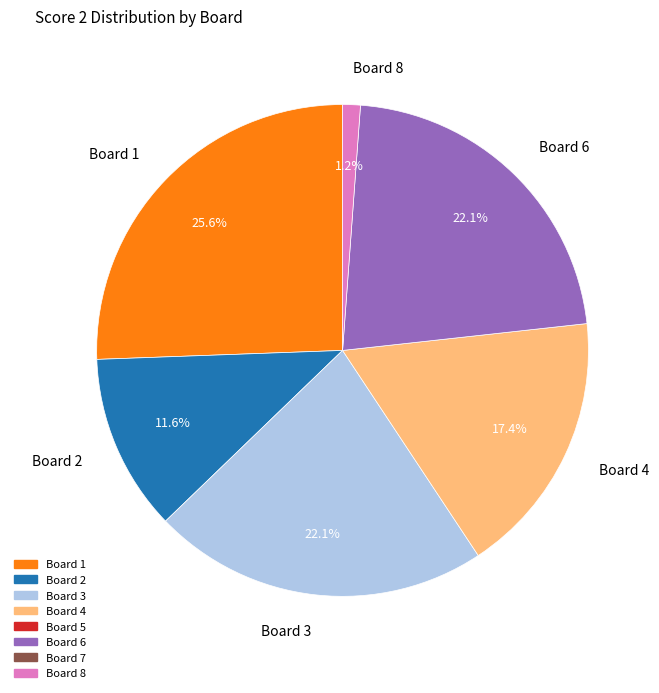

Which has a higher value, Board 6 or Board 2?

Board 6